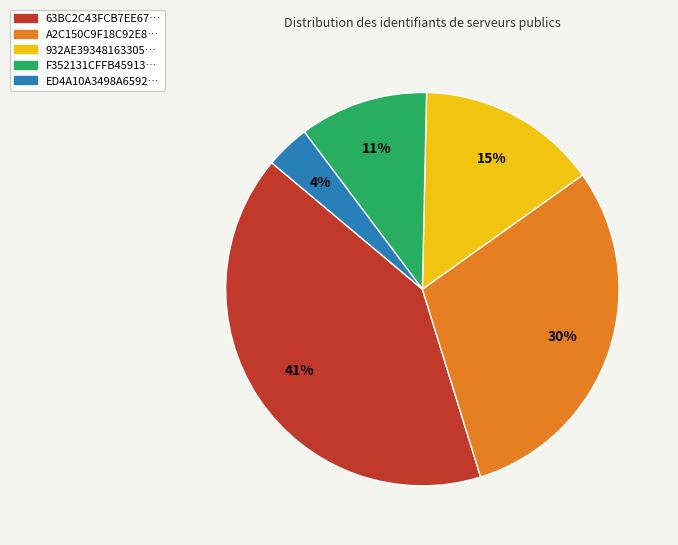

Count the number of slices in the pie.

5